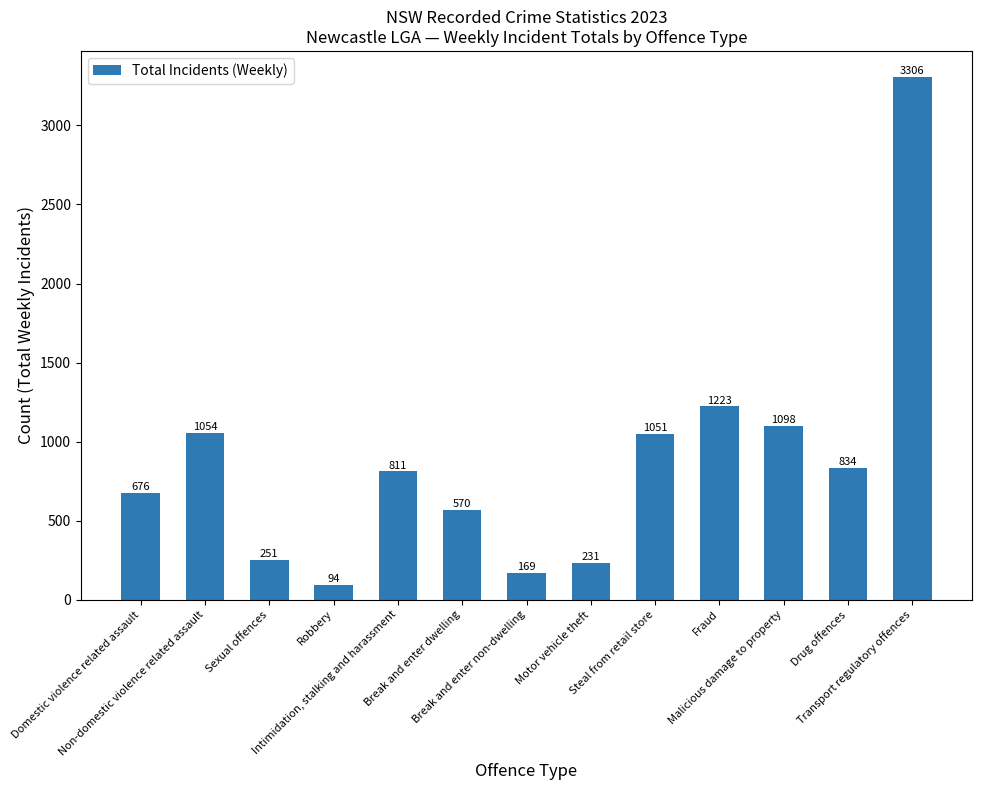

What is the minimum value shown in the chart?

94